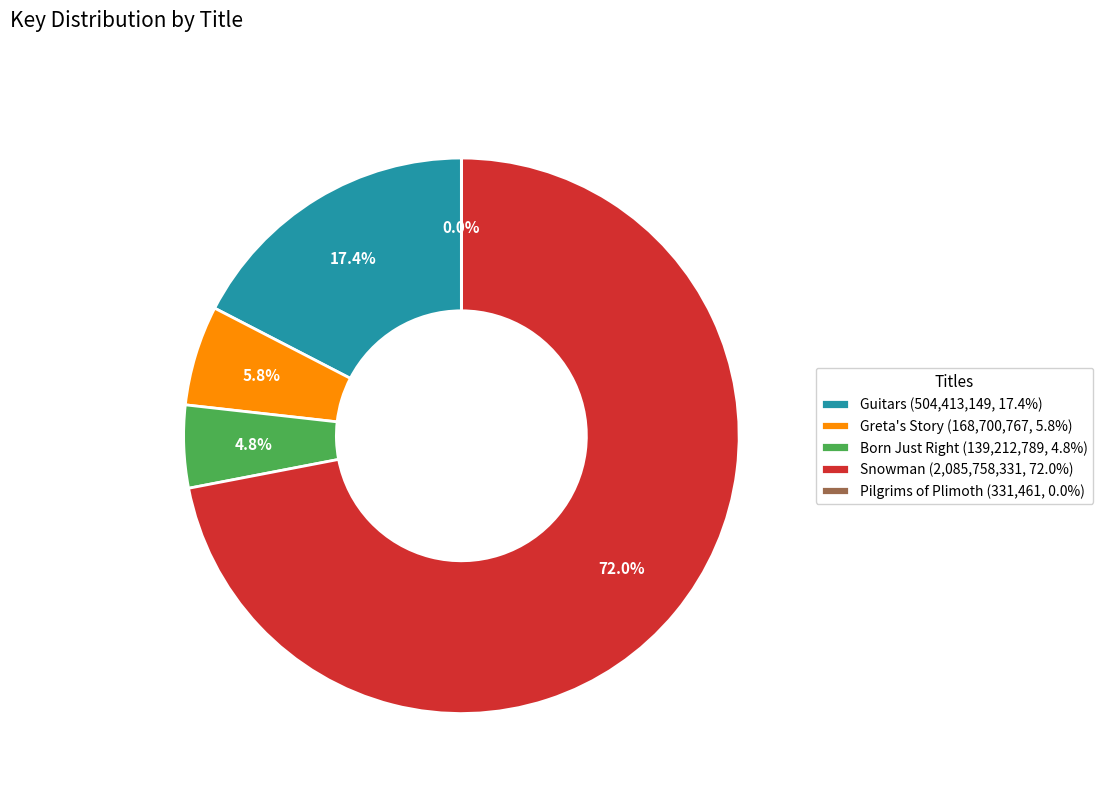

Is the sum of Snowman (2,085,758,331, 72.0%) and Guitars (504,413,149, 17.4%) greater than half?

Yes